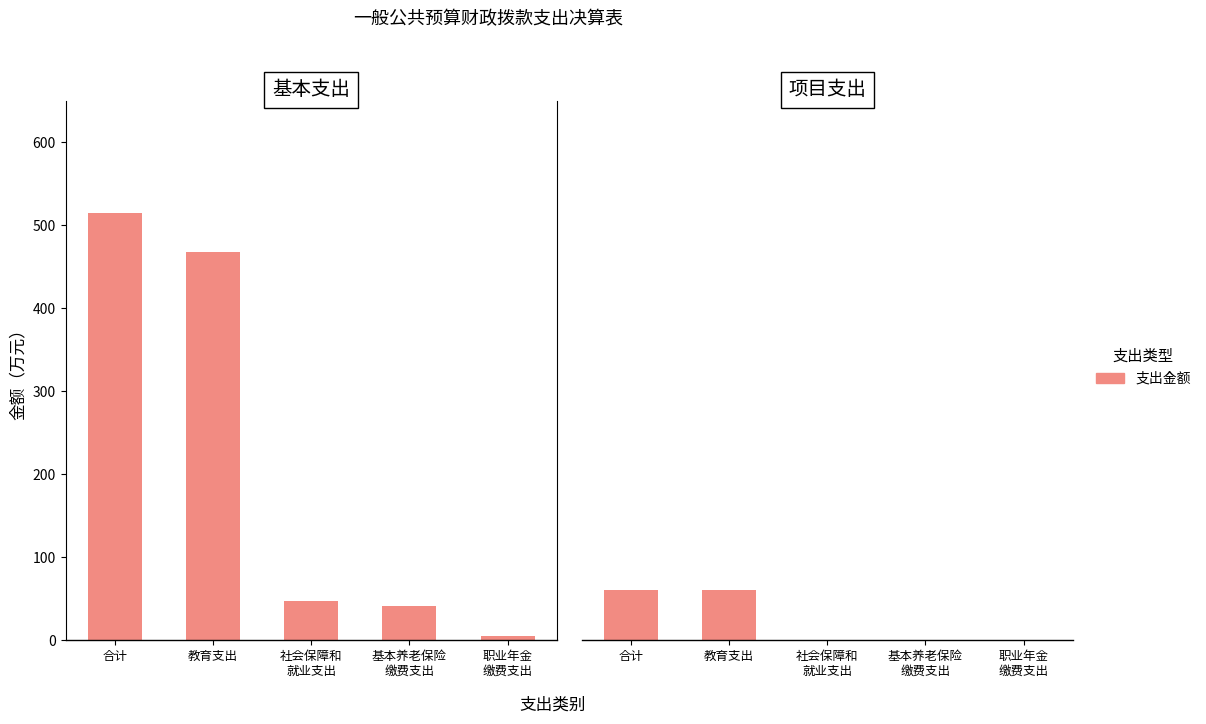

List the series in order of their peak value, highest first.

基本支出, 项目支出